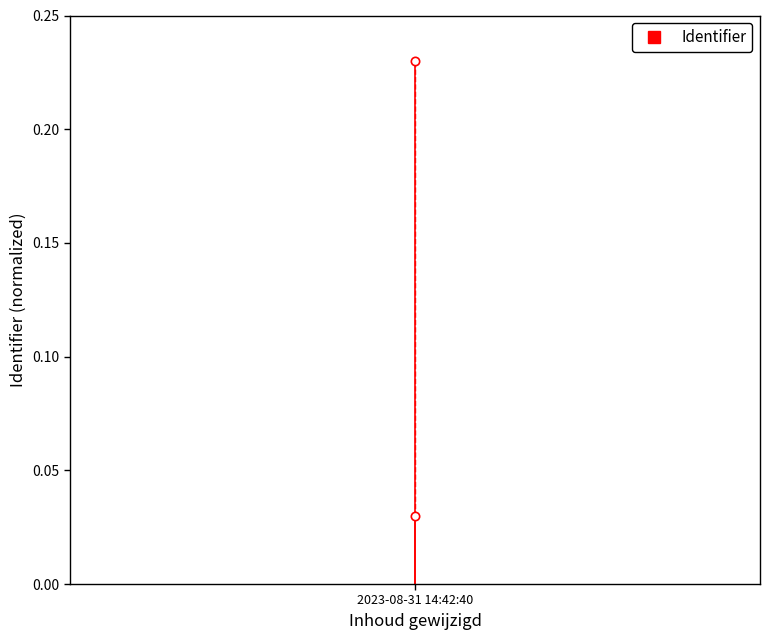

What is the change in value from 2023-08-31 14:42:40 to 1?

+0.2